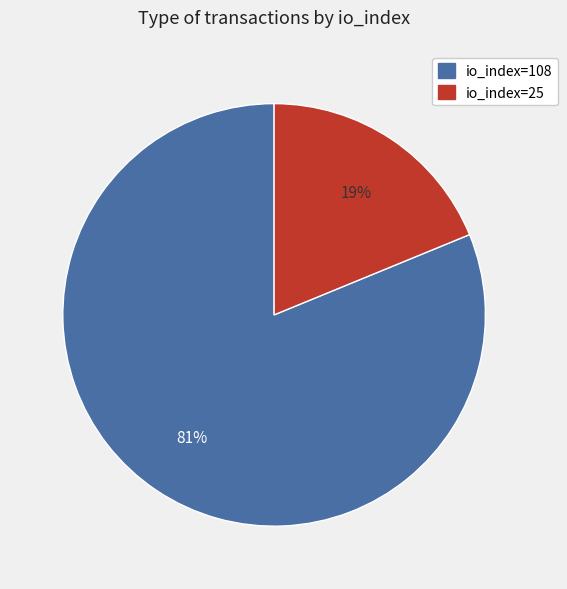

How many segments does this pie chart have?

2